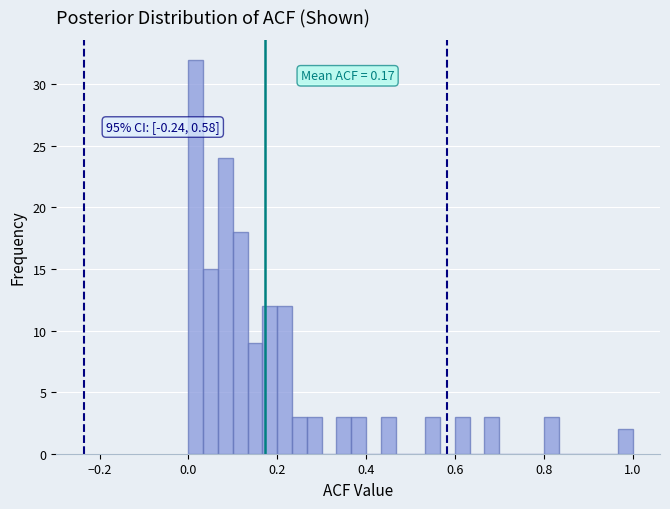

Read against the x-axis, roughly where is the centre of the tallest bar?

0.02